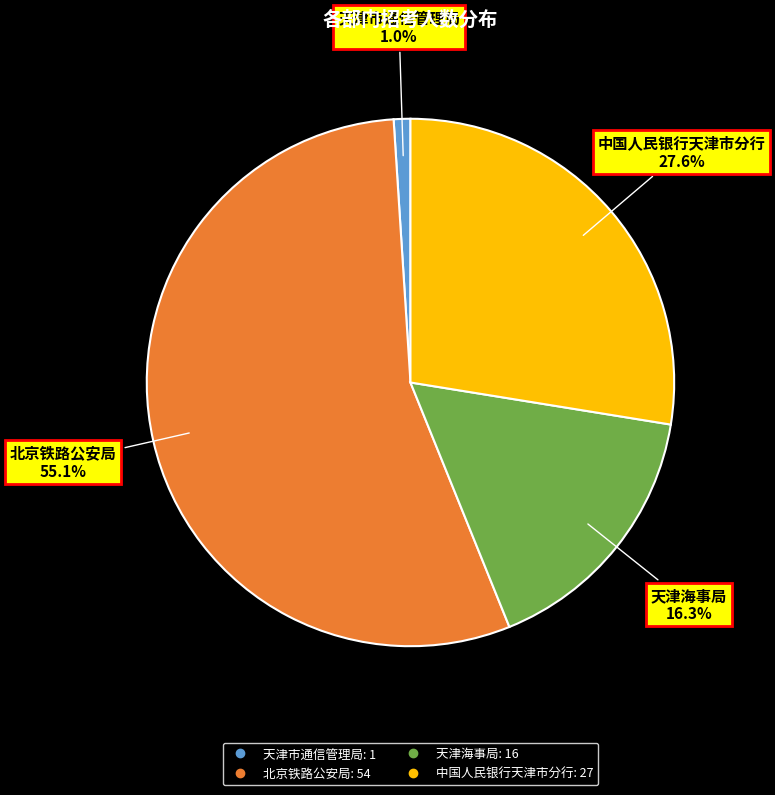

Which slice represents more than half of the pie?

北京铁路公安局